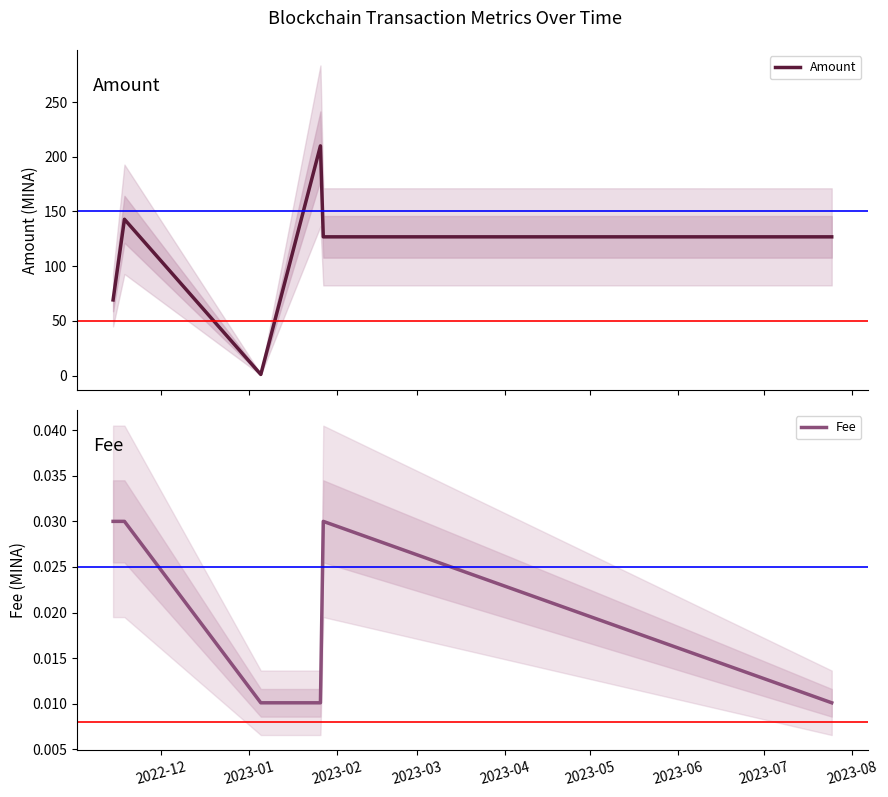

What is the highest value of the Amount series?

210.0